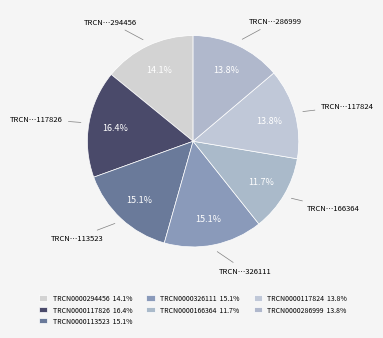

To the nearest percent, what is the combined percentage of TRCN0000326111 and TRCN0000113523?

30%